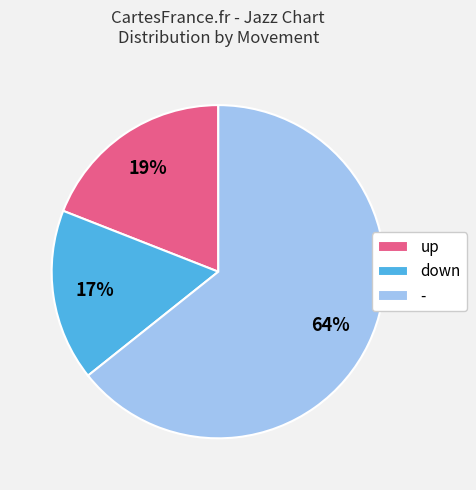

Combined, do down and - account for over 50%?

Yes